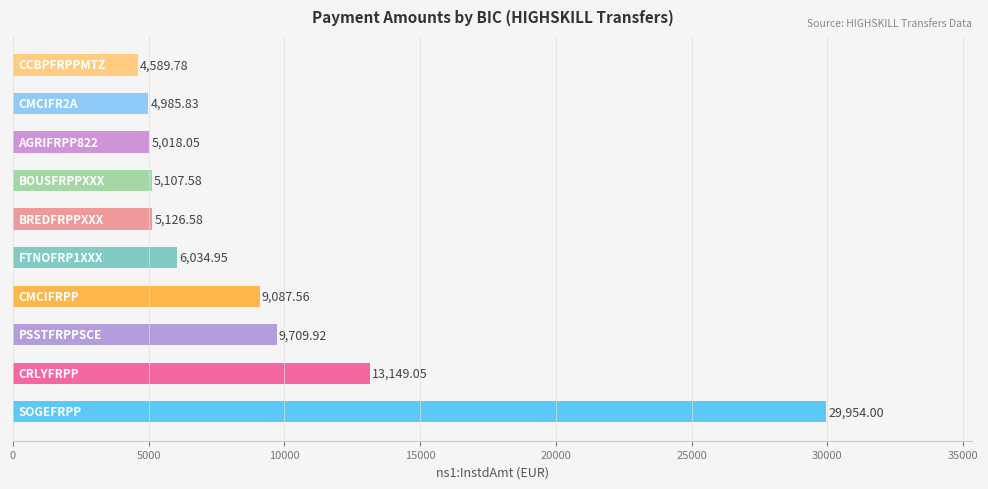

What is the difference between the second highest and minimum values?

8559.3